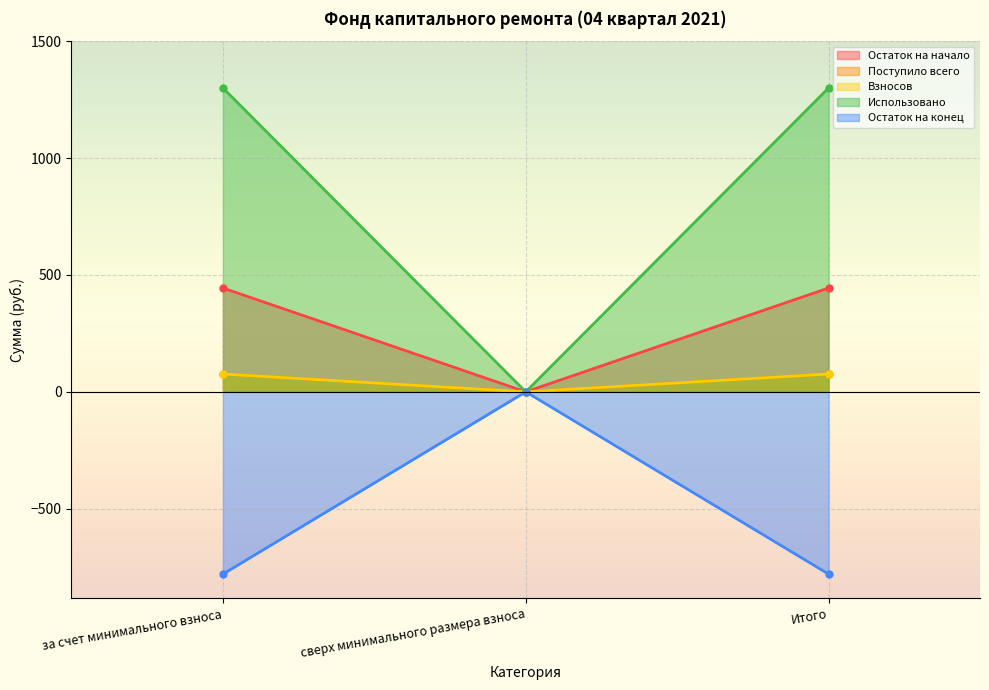

What is the total value across all series at Итого?

1116.6